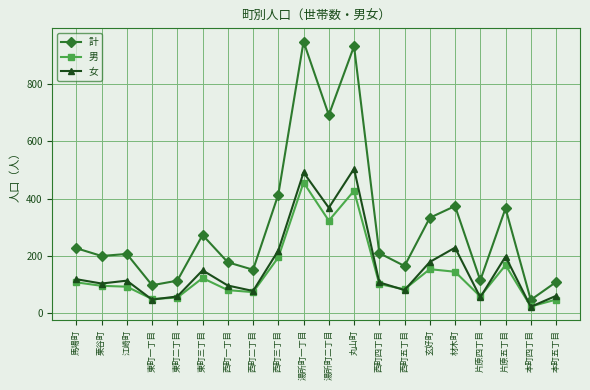

What are all the series names shown in the legend?

計, 男, 女